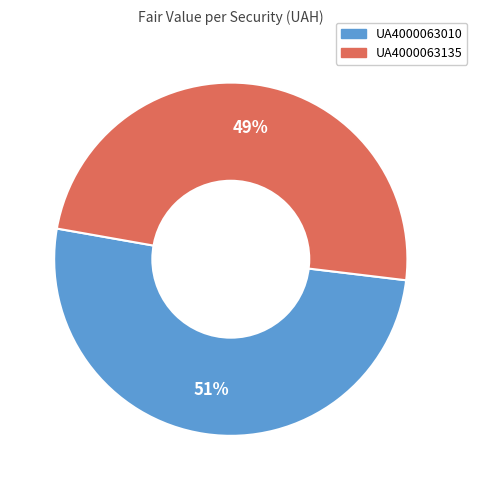

How many slices are in this pie chart?

2